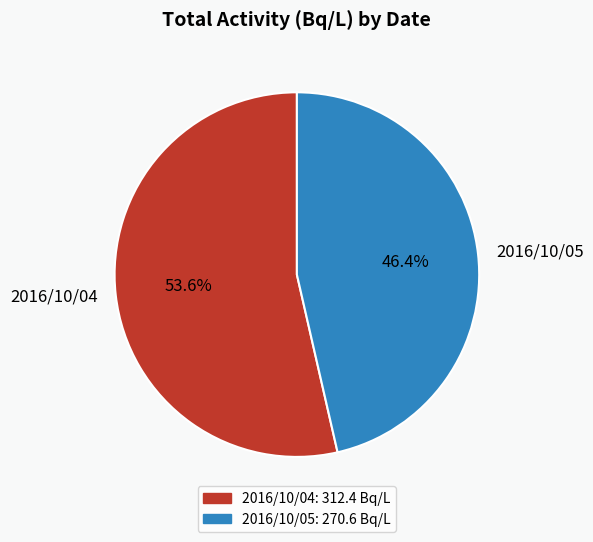

To the nearest percent, what portion does 2016/10/05 represent?

46%